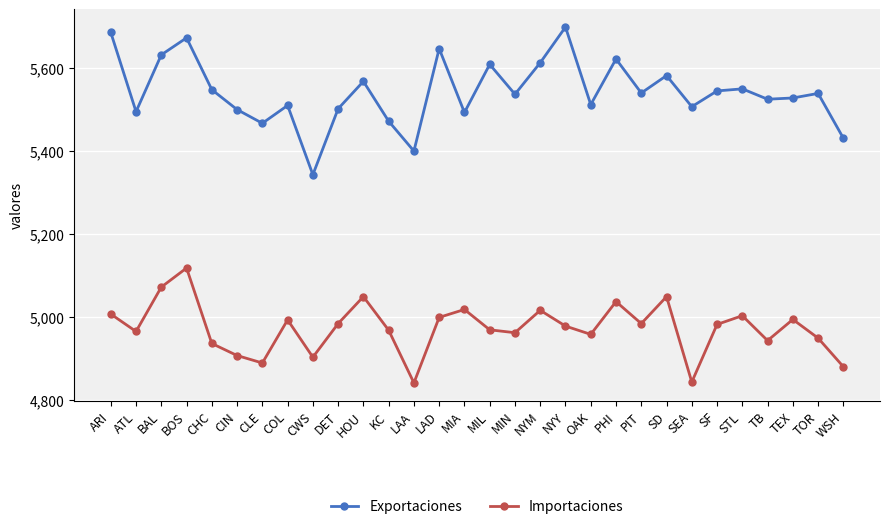

At which label does Exportaciones first exceed 5539?

ARI